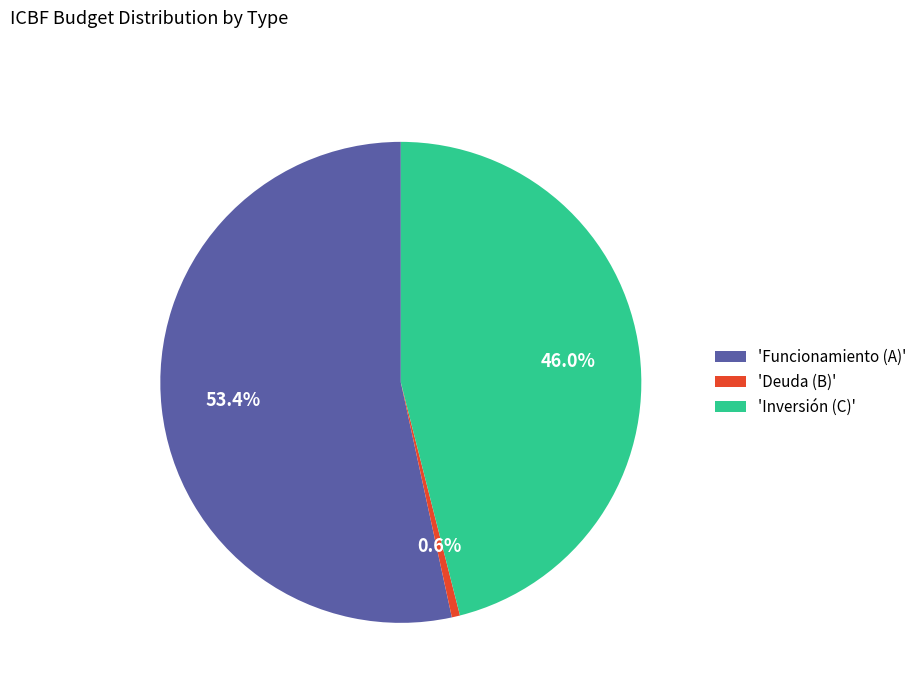

Is 'Inversión (C)' the majority of the pie?

No